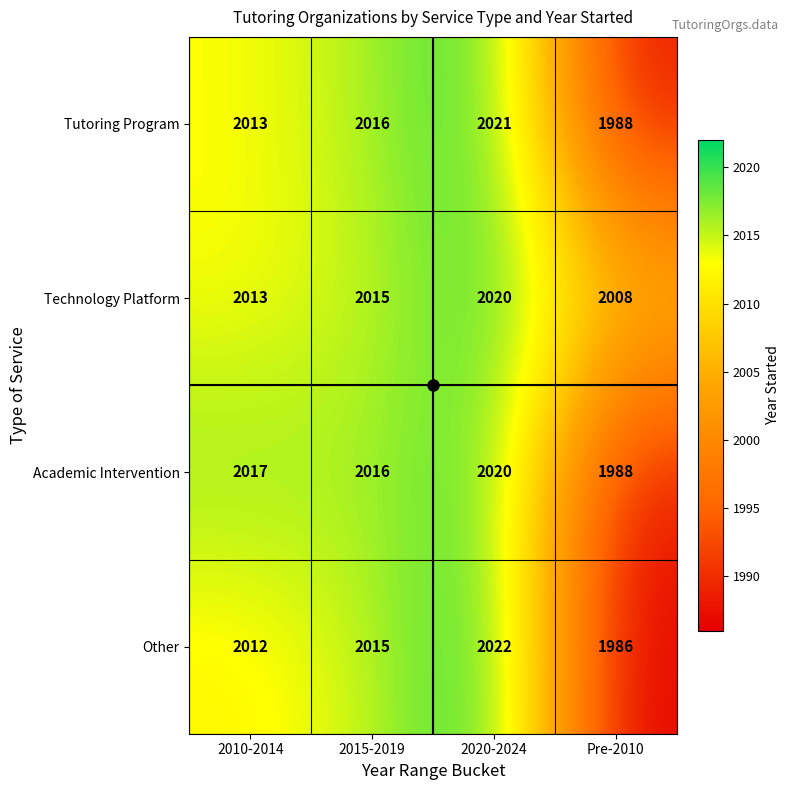

How many distinct data groups are displayed?

4